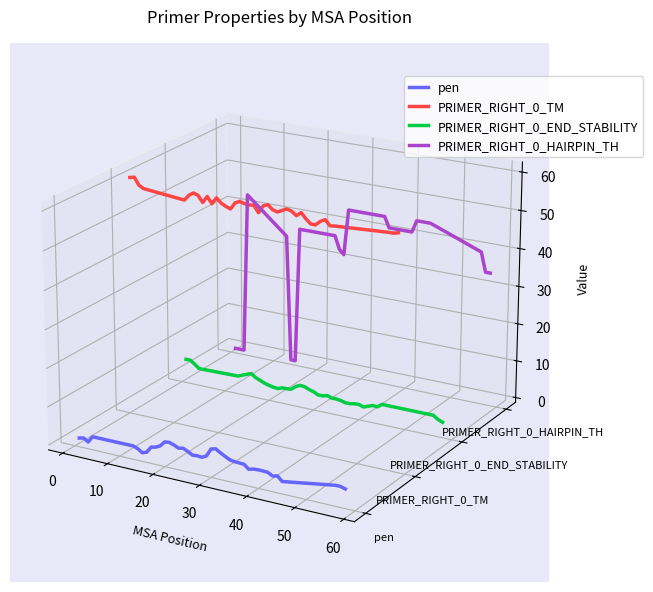

At which category is the sum across all series the highest?

20